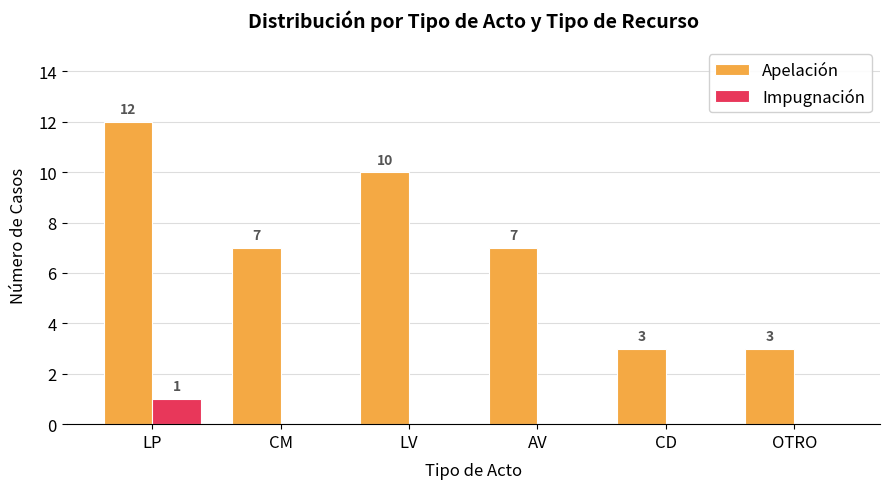

Reading left to right, list all the values displayed in this chart.

Apelación: LP=12	CM=7	LV=10	AV=7	CD=3	OTRO=3
Impugnación: LP=1	CM=0	LV=0	AV=0	CD=0	OTRO=0